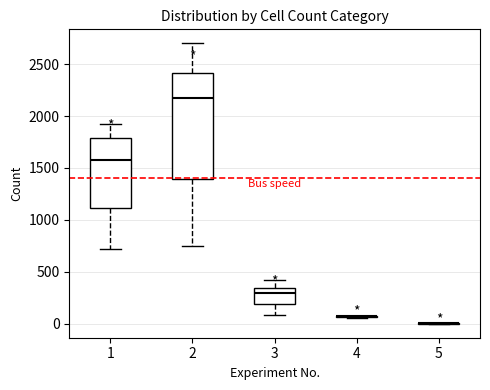

Reading left to right, transcribe this box plot: for each box, give where its median line is, the range the box spans, and where its two whiskers end, as read against the y-axis. The values are not printed on the chart, so give them approximately, as read against the axis.

1: median 1550, box 1100 to 1800, whiskers 700 to 1900
2: median 2200, box 1400 to 2400, whiskers 750 to 2700
3: median 300, box 200 to 350, whiskers 100 to 400
4: box collapsed to a line at 50, whiskers 50 to 100
5: box collapsed to a line at 0, whiskers 0 to 0